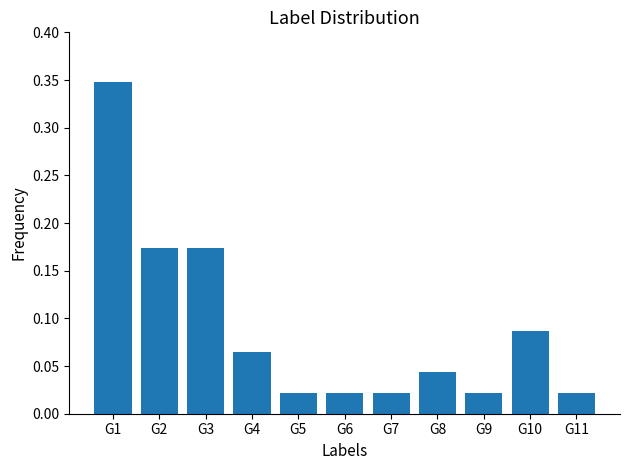

Between G2 and G5, which is larger?

G2